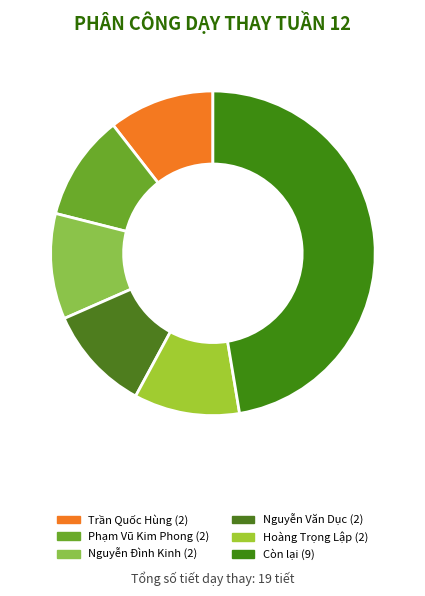

To the nearest percent, what is the average slice percentage?

17%